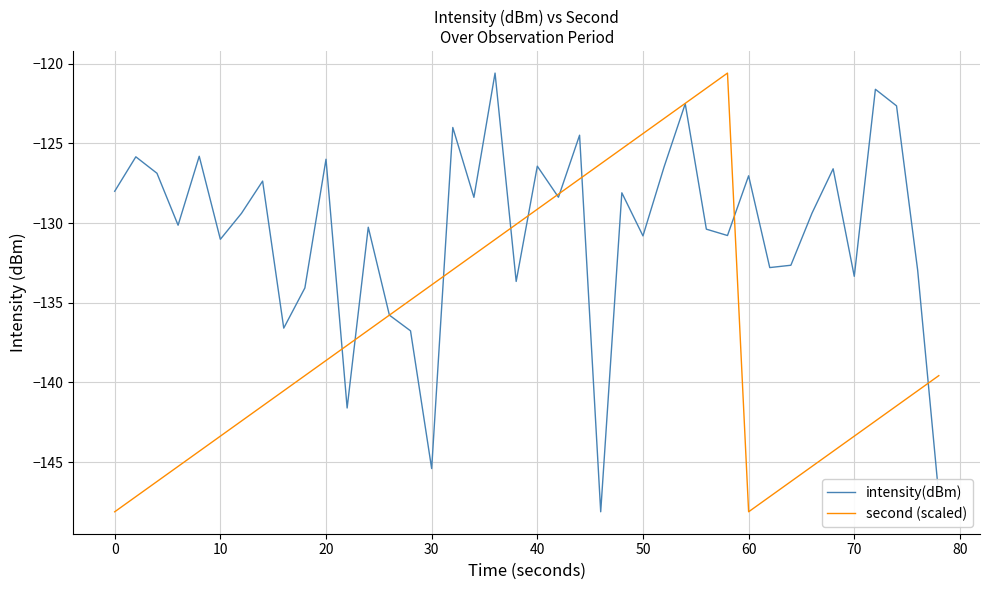

Rank the series by their average value, from lowest to highest.

second (scaled), intensity(dBm)